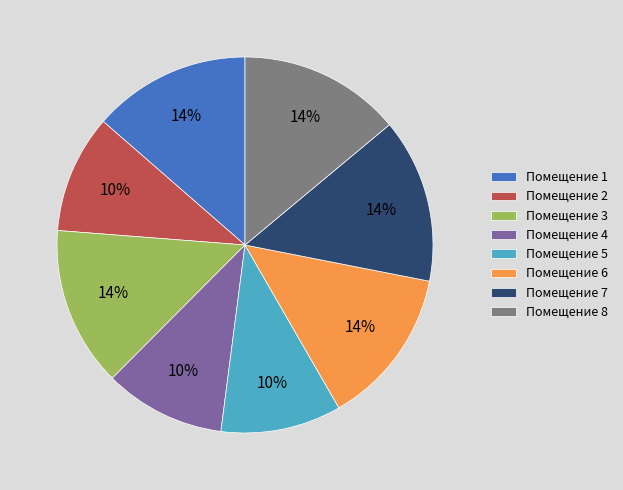

To the nearest percent, what portion does Помещение 4 represent?

10%